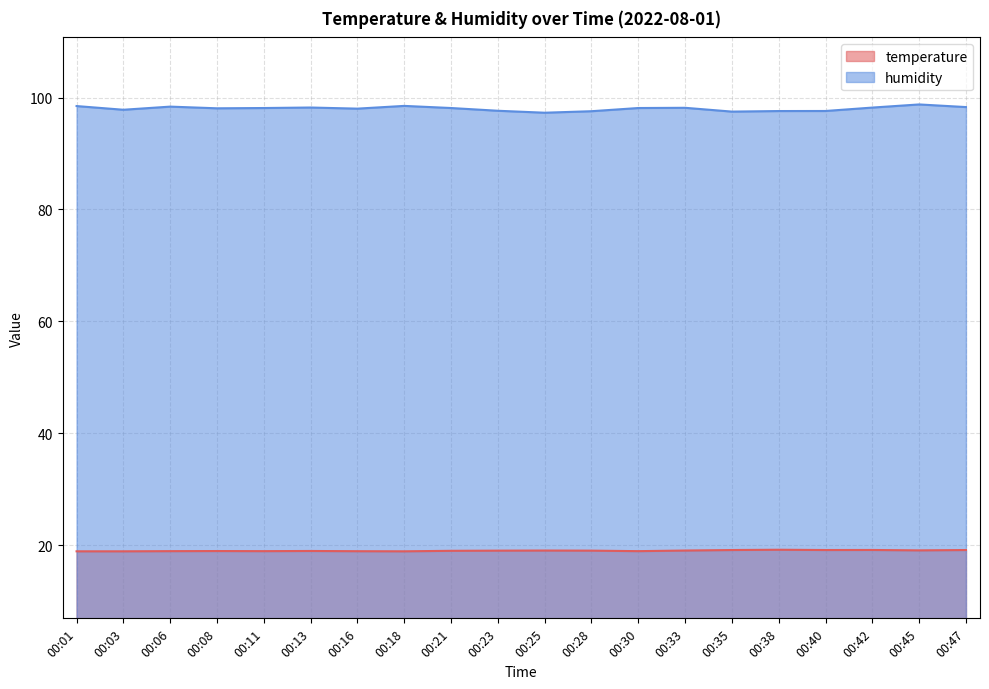

How many lines are shown in the chart?

2